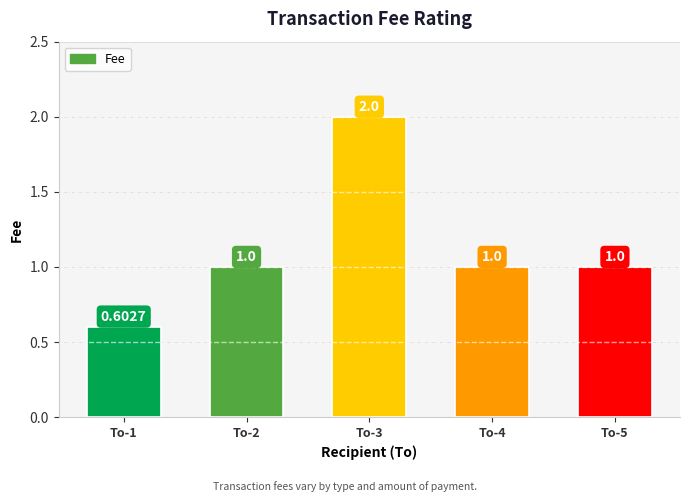

True or false: the data shows 0.7 at To-5.

False